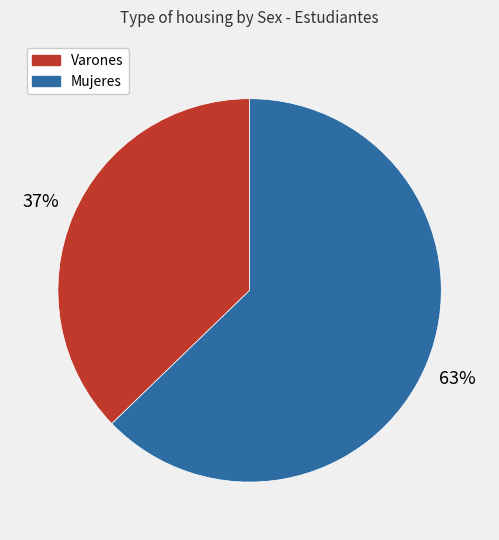

How many slices are in this pie chart?

2